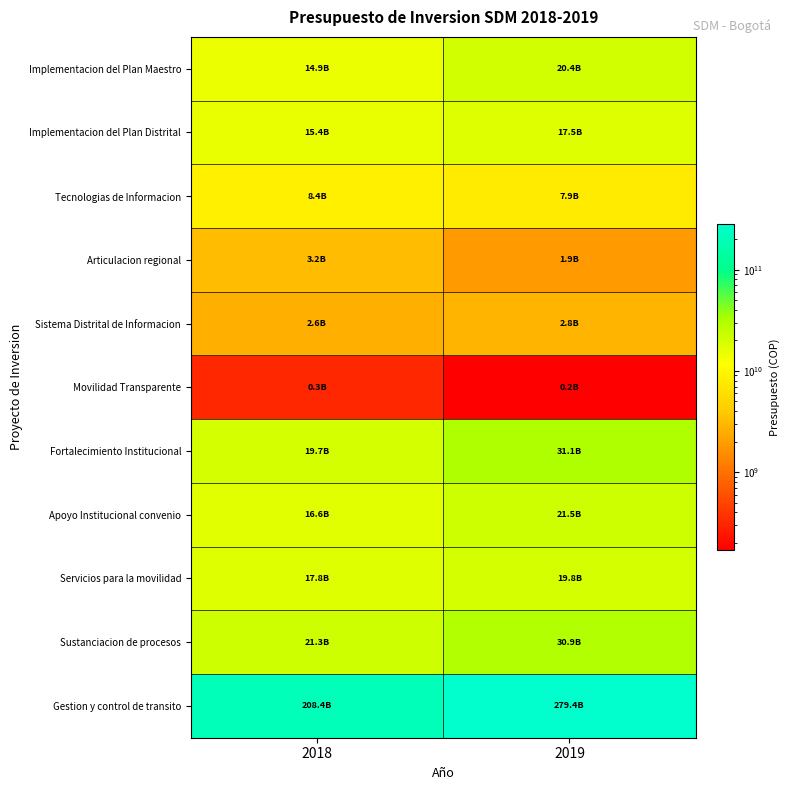

What is the total value across all series at 2019?

433401882000